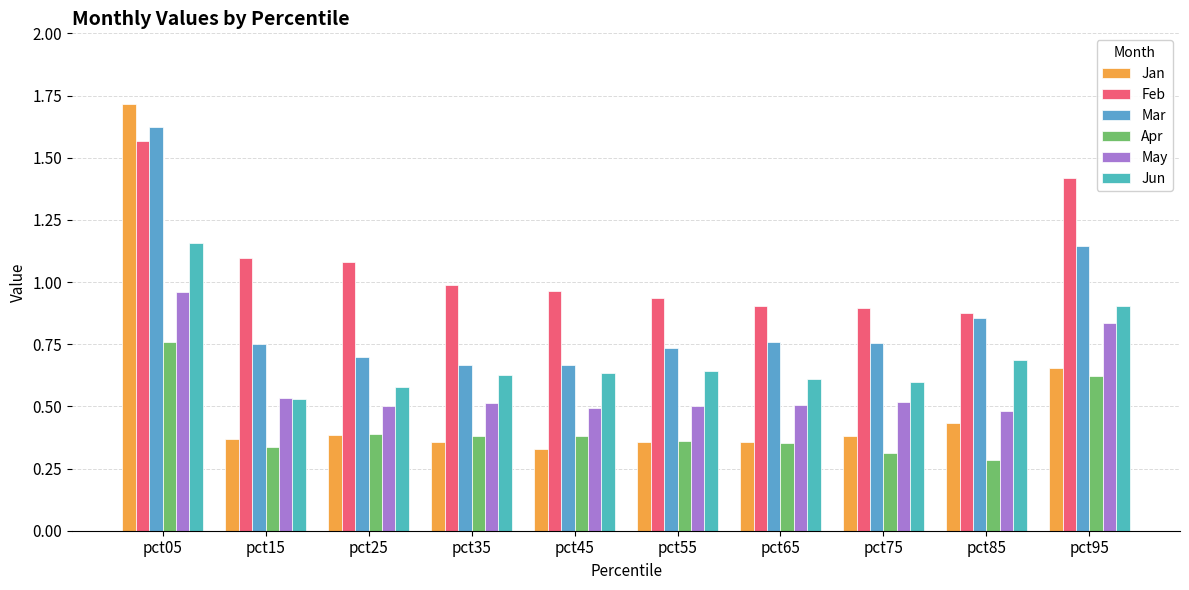

At which category does the chart reach its peak across all series?

pct05